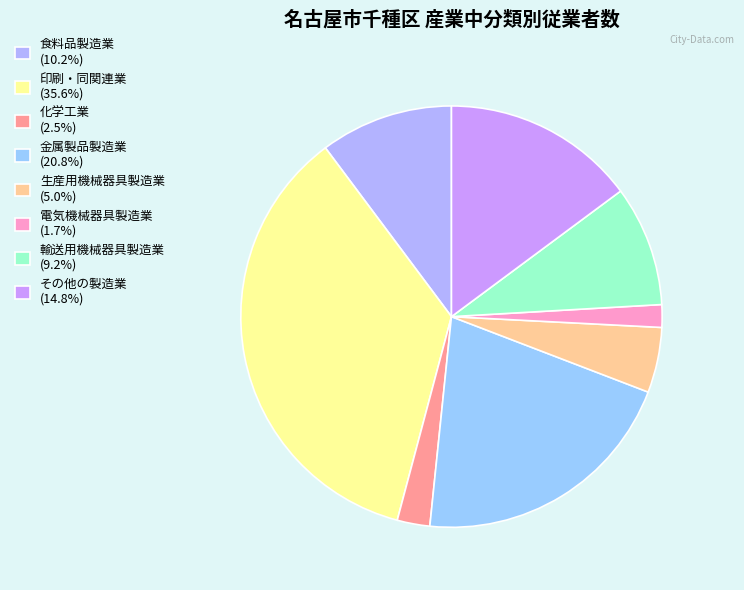

To the nearest percent, what is the difference between the 輸送用機械器具製造業 and 食料品製造業 slice percentages?

1%